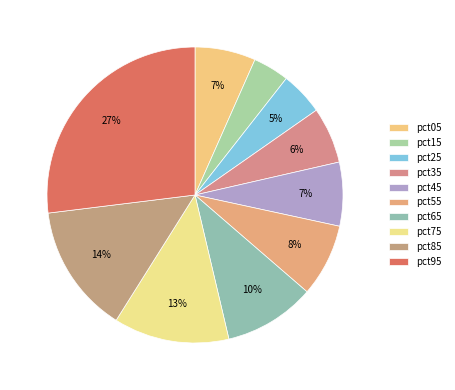

True or false: pct55 accounts for 8% of the total.

True